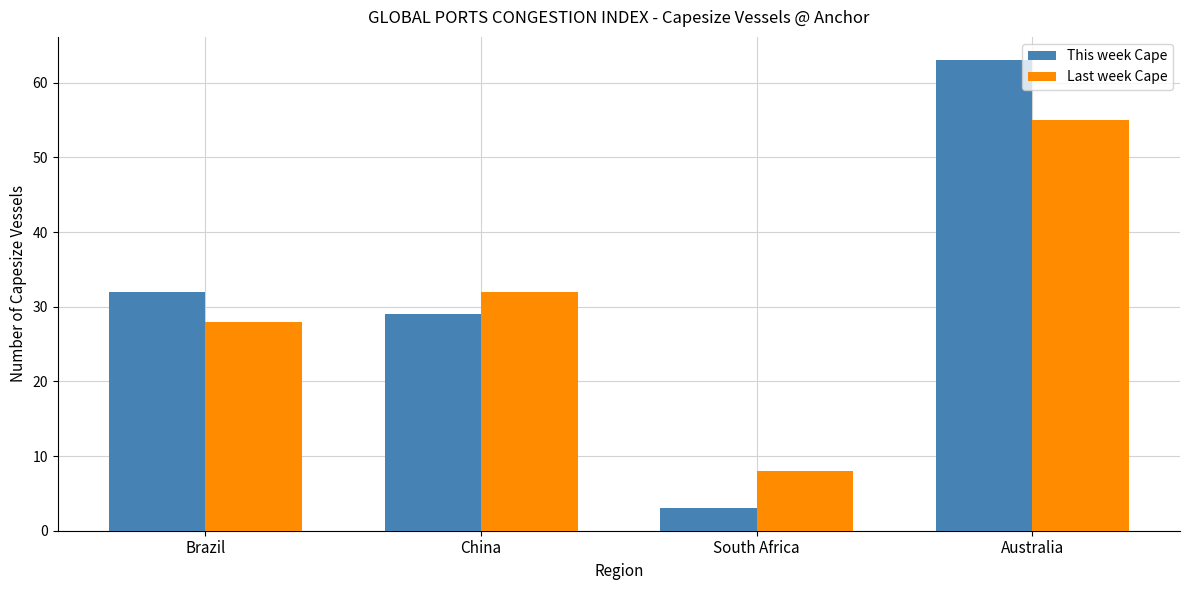

What position from the right is Brazil?

4